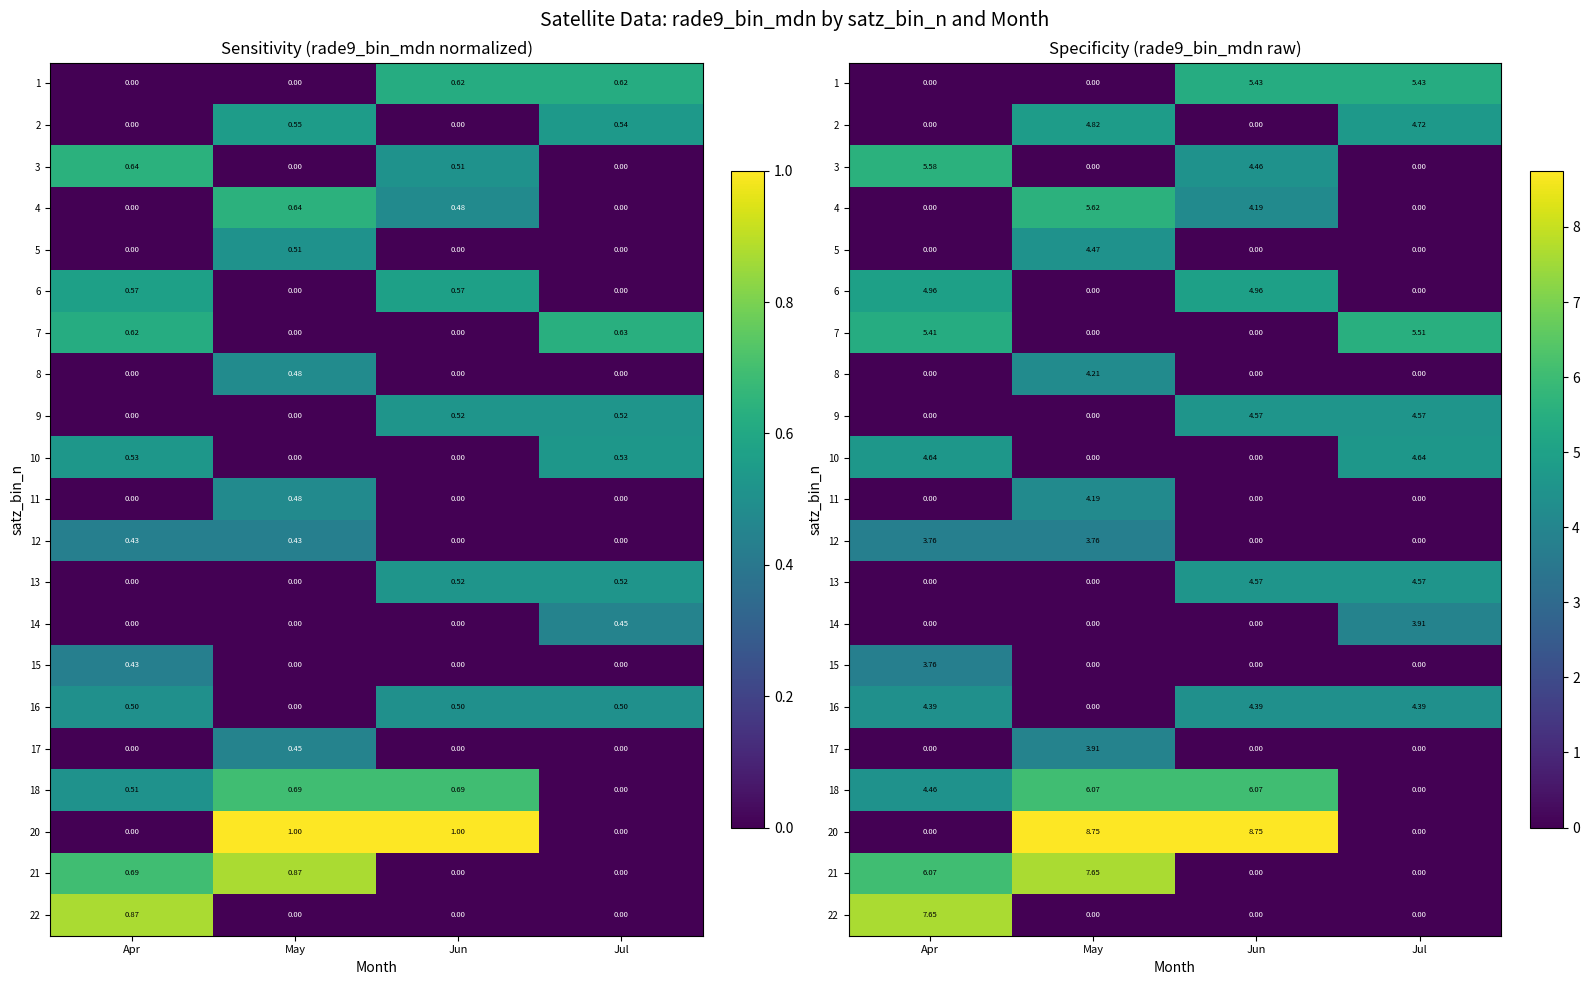

Which has a higher value, Apr or Jul?

Jul